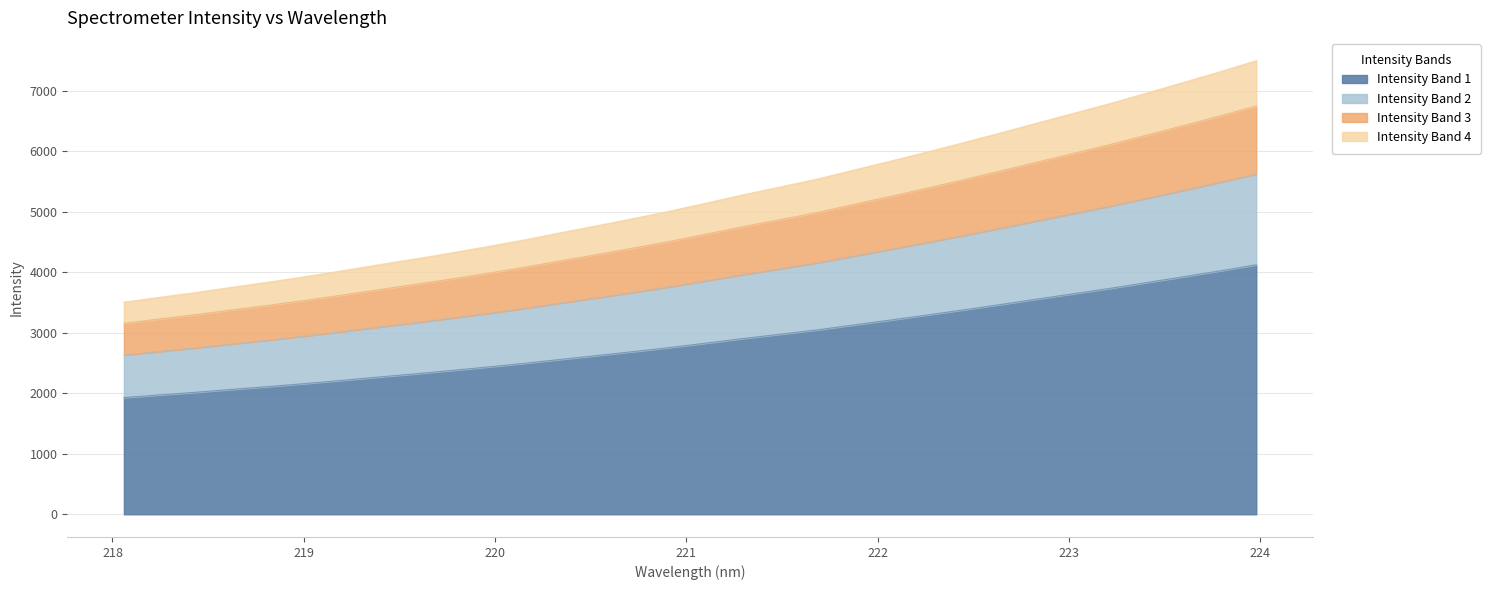

Which label corresponds to the smallest value in the chart?

218.0596